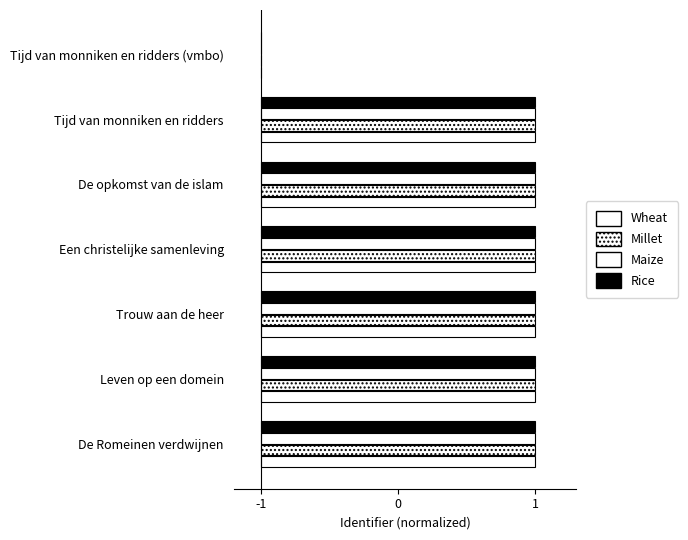

Does the chart contain any negative values?

No